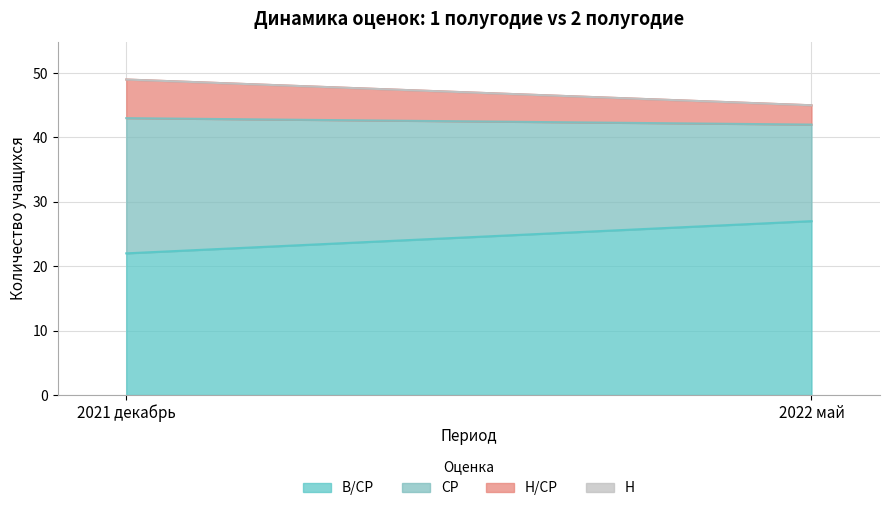

What is the sum of the СР values at 2021 декабрь and 2022 май?

36